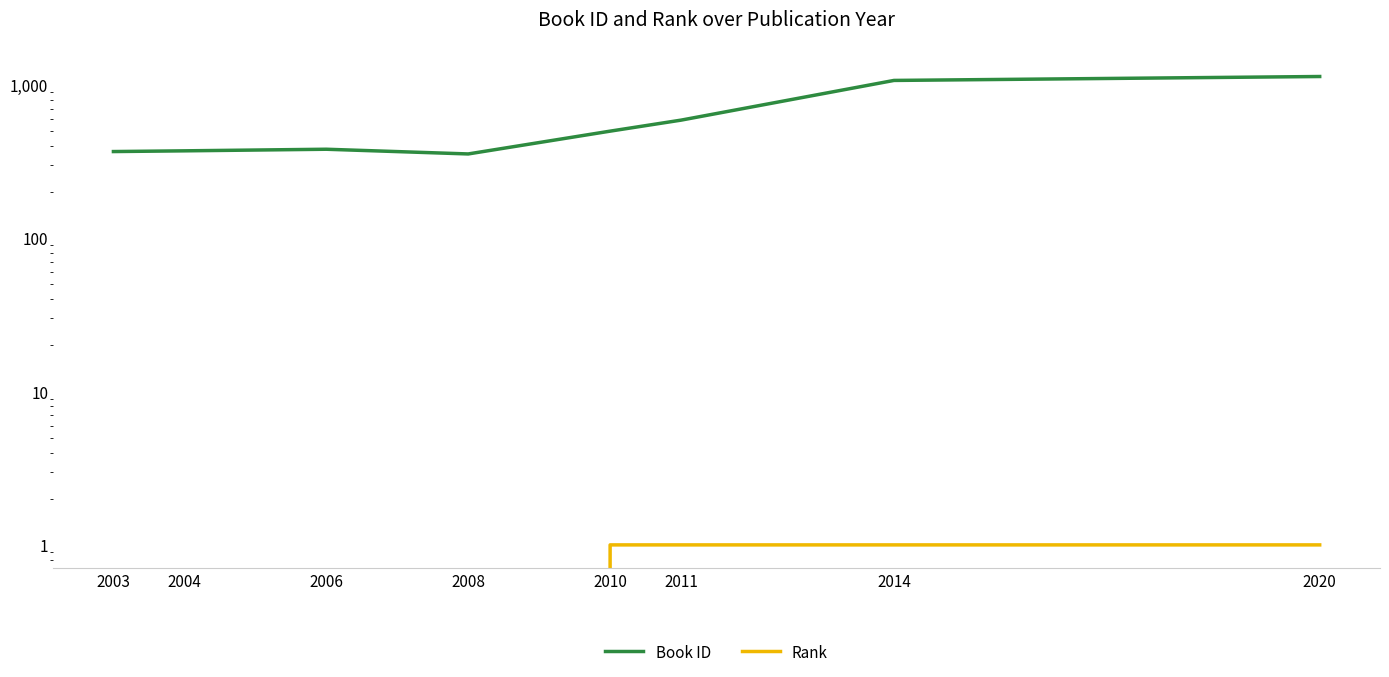

The value of Rank at 2006 is 0. True or false?

False